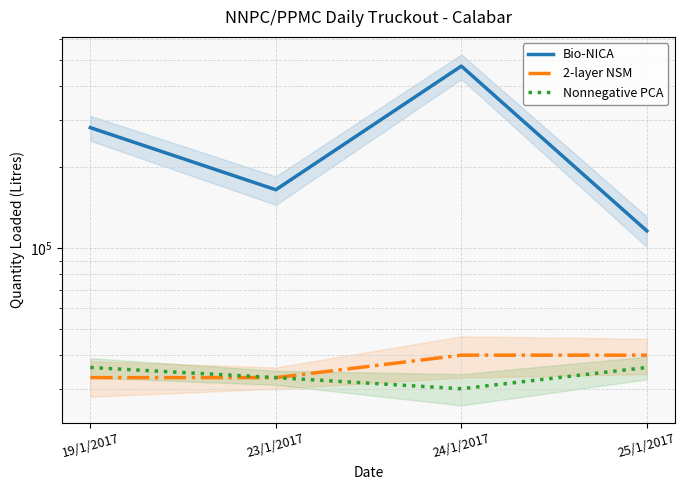

What is the difference between the maximum and minimum values in the 2-layer NSM series?

7000